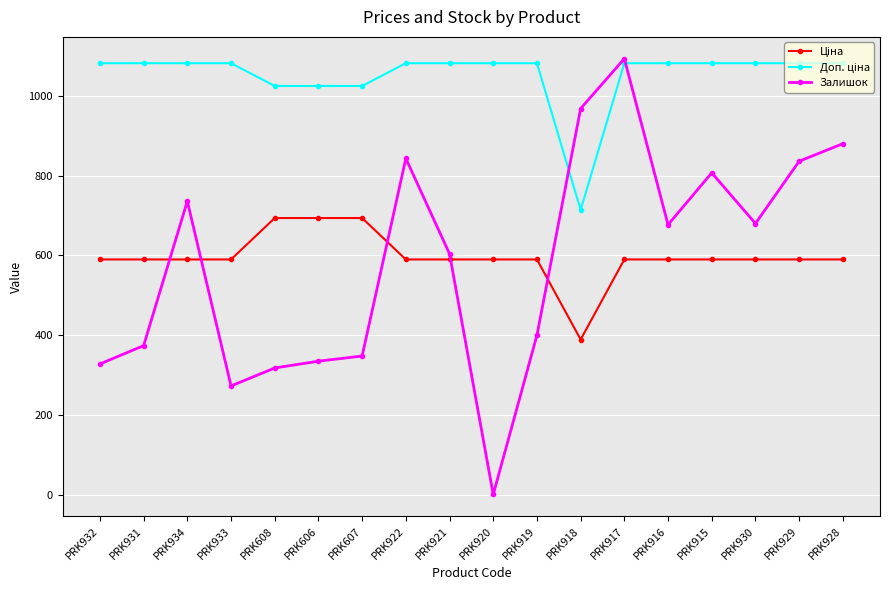

Between PRK607 and PRK922, which series saw the biggest shift?

Залишок